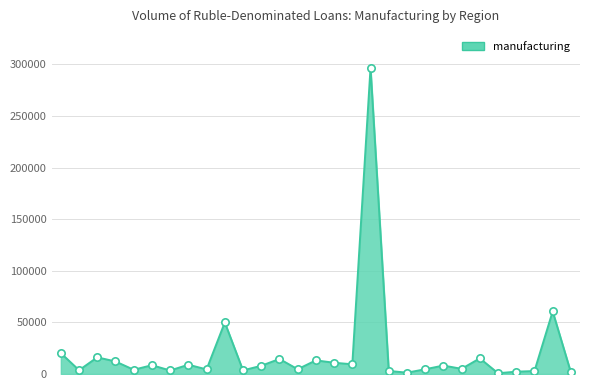

What is the difference between the maximum and minimum values?

295982